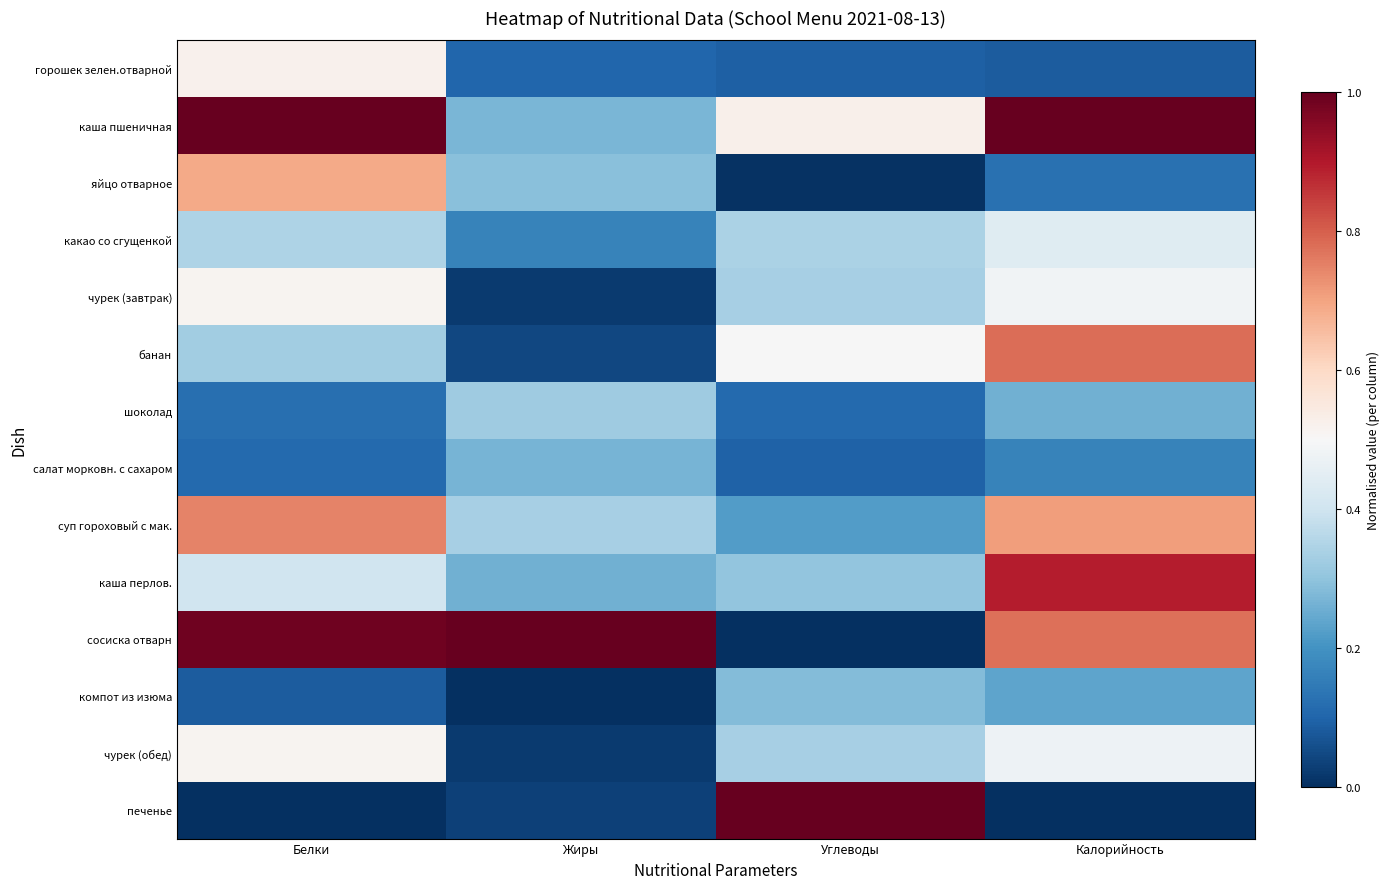

Which has a higher value, Калорийность or Белки?

Белки